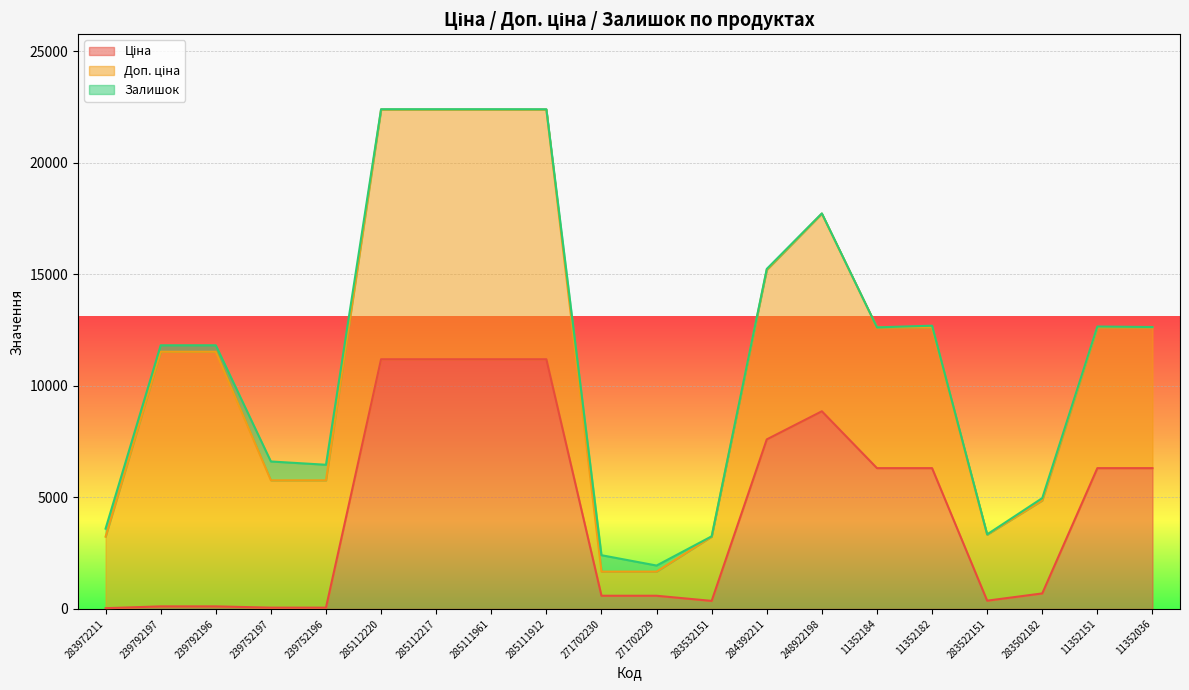

What is the total value across all series at 11352184?

12617.5